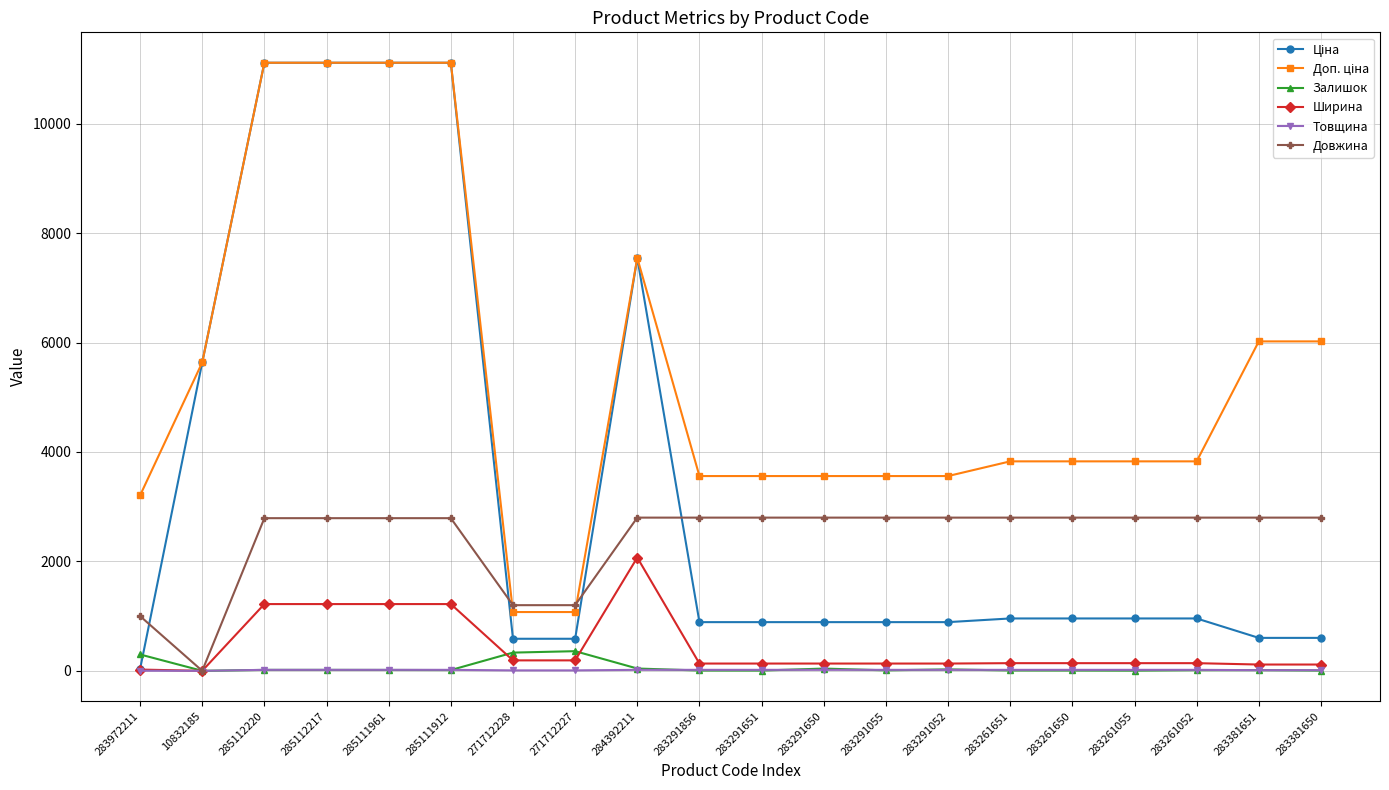

Is the value of Залишок at 271712228 greater than the value of Ширина at 10832185?

Yes